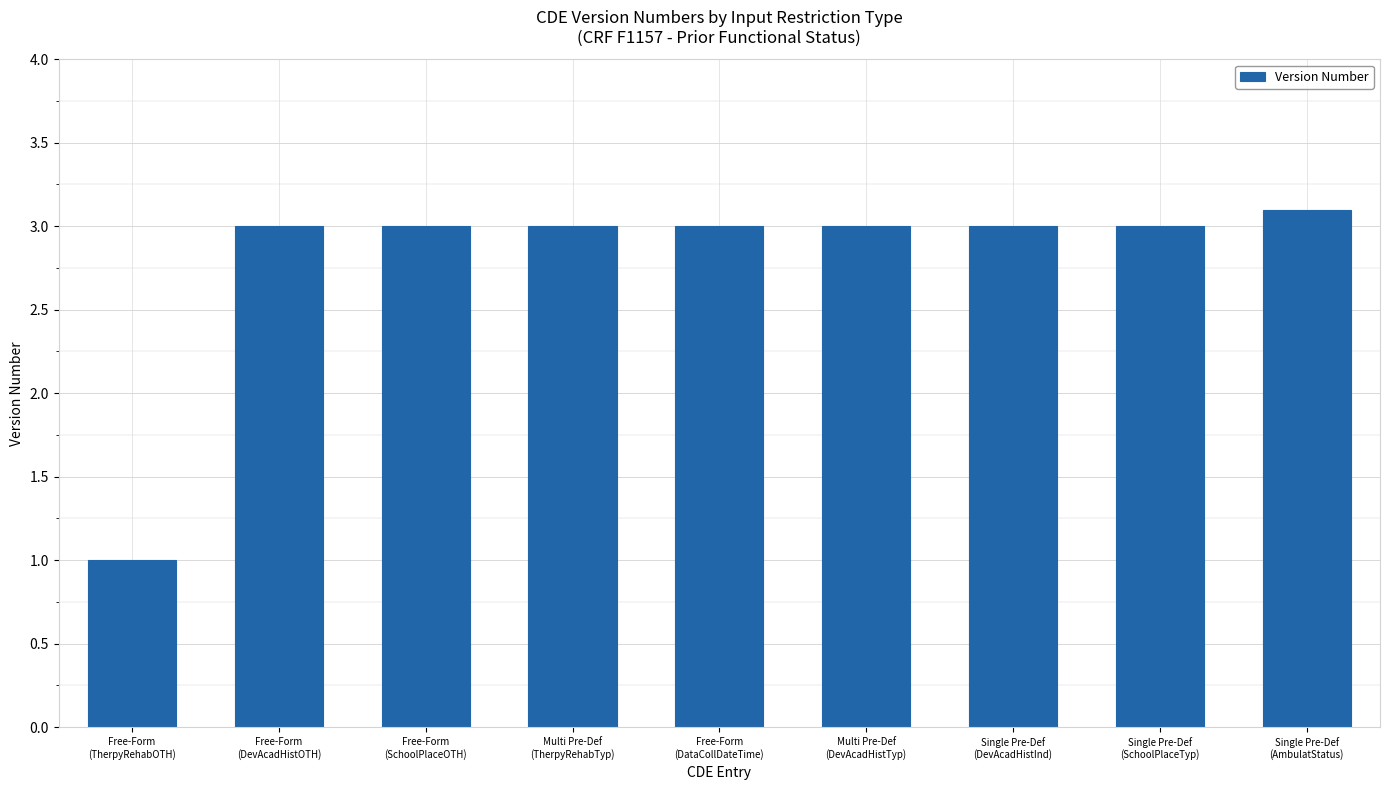

What is the difference between the values at Single Pre-Def
(AmbulatStatus) and Single Pre-Def
(DevAcadHistInd)?

0.1